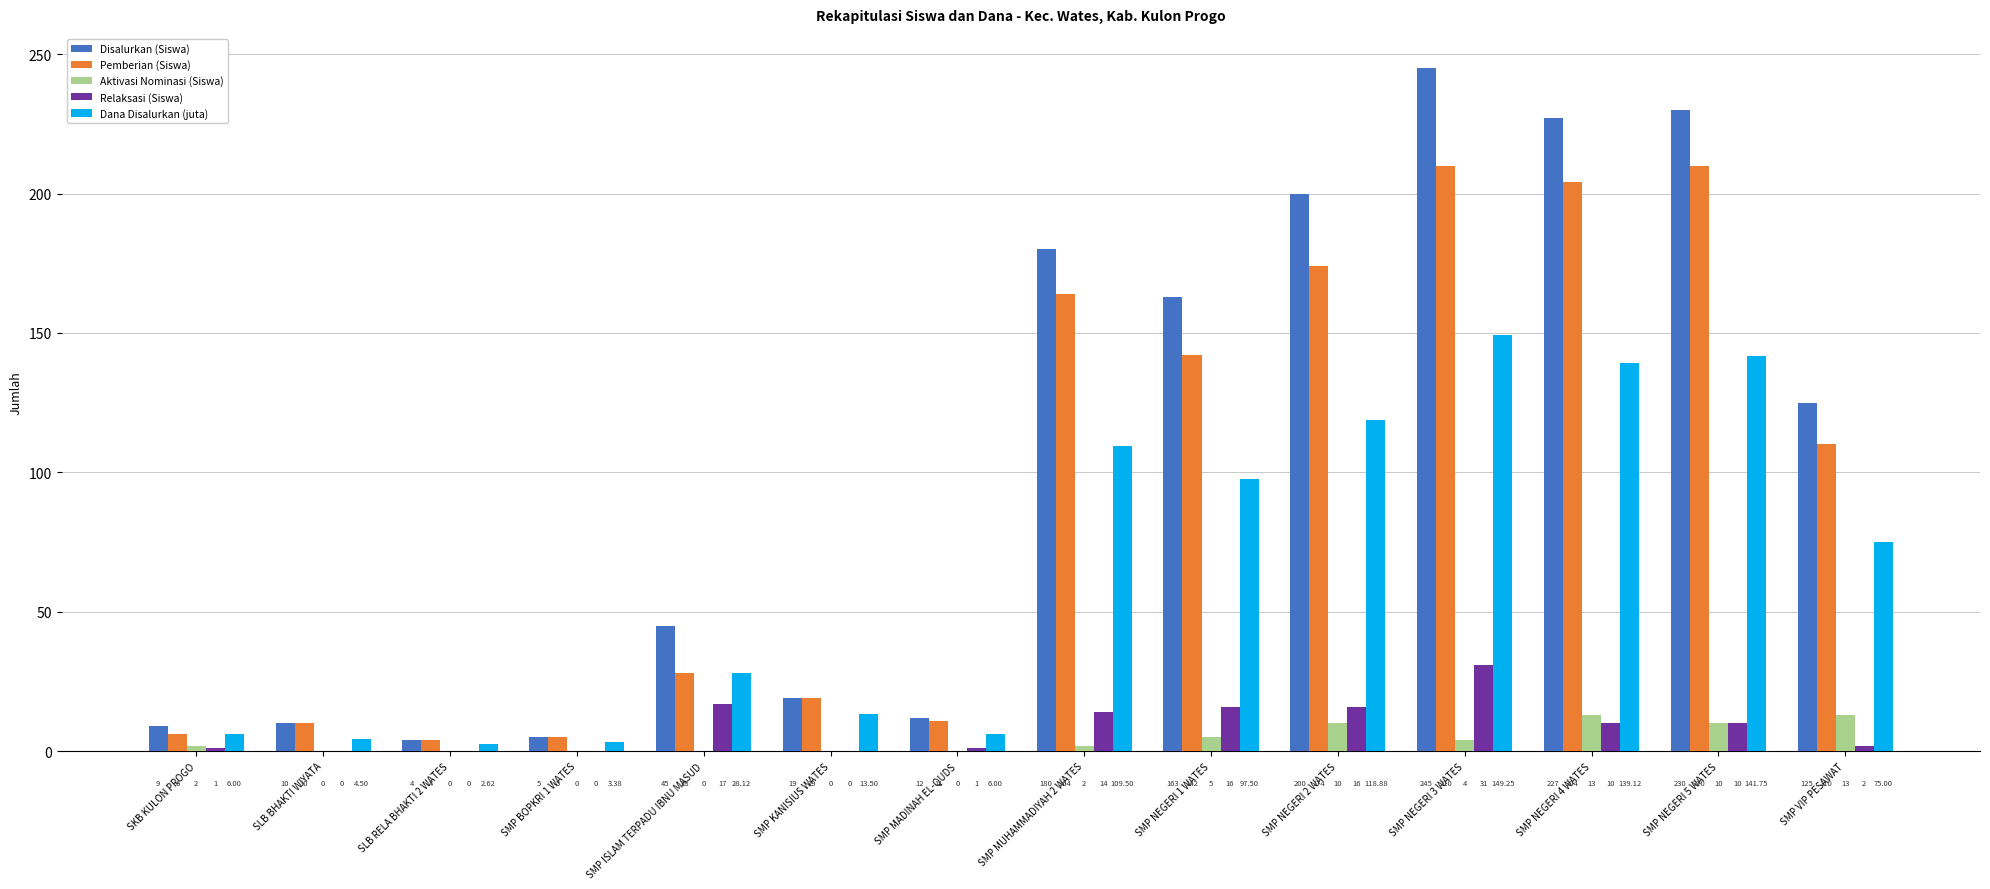

At which label does Relaksasi (Siswa) first exceed 10?

SMP ISLAM TERPADU IBNU MASUD